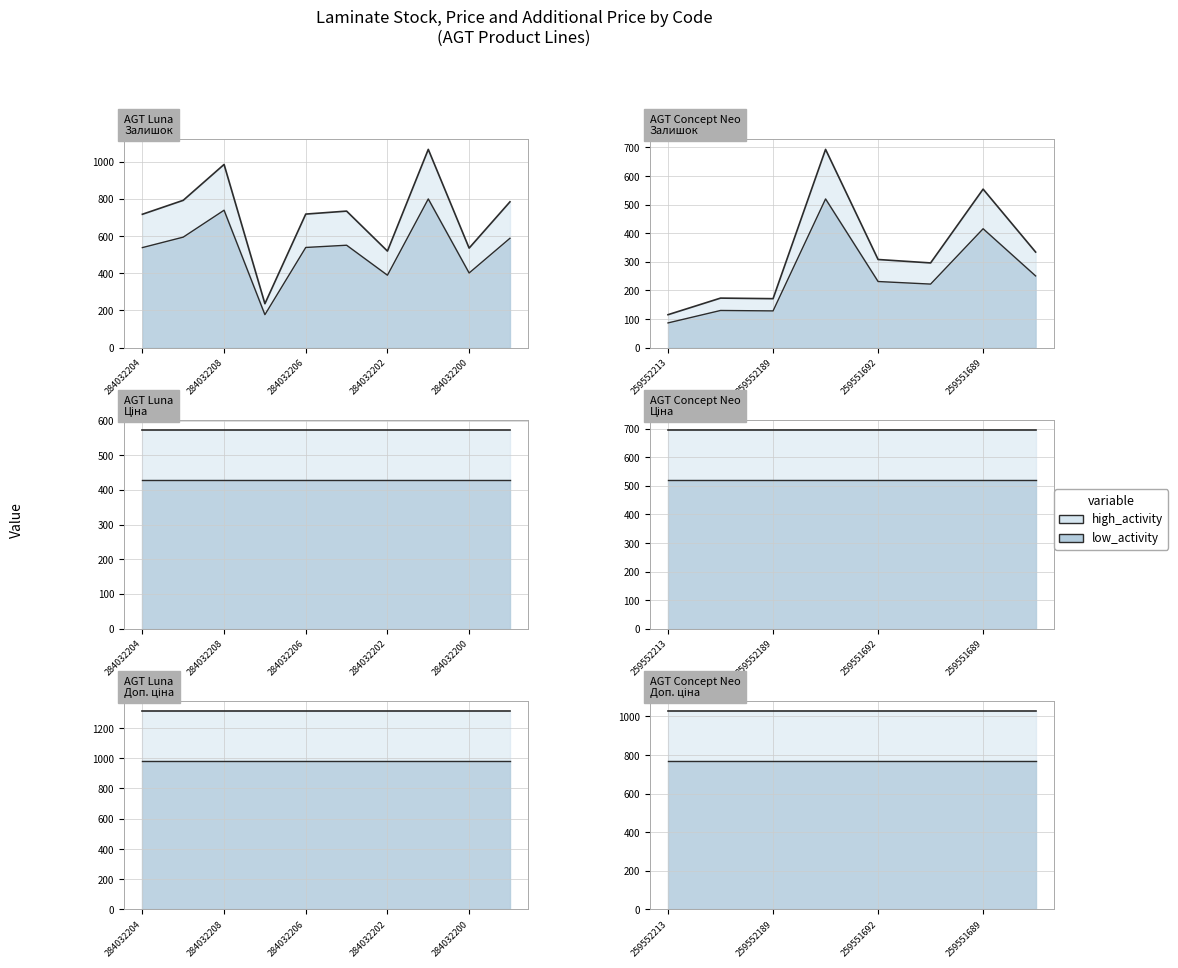

What is the difference between the maximum and second lowest values in the Залишок series?

895.0